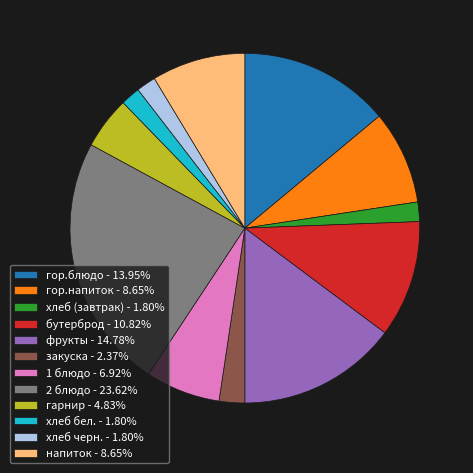

Approximately how many times larger is the value at хлеб (завтрак) - 1.80% compared to хлеб бел. - 1.80%?

1.0